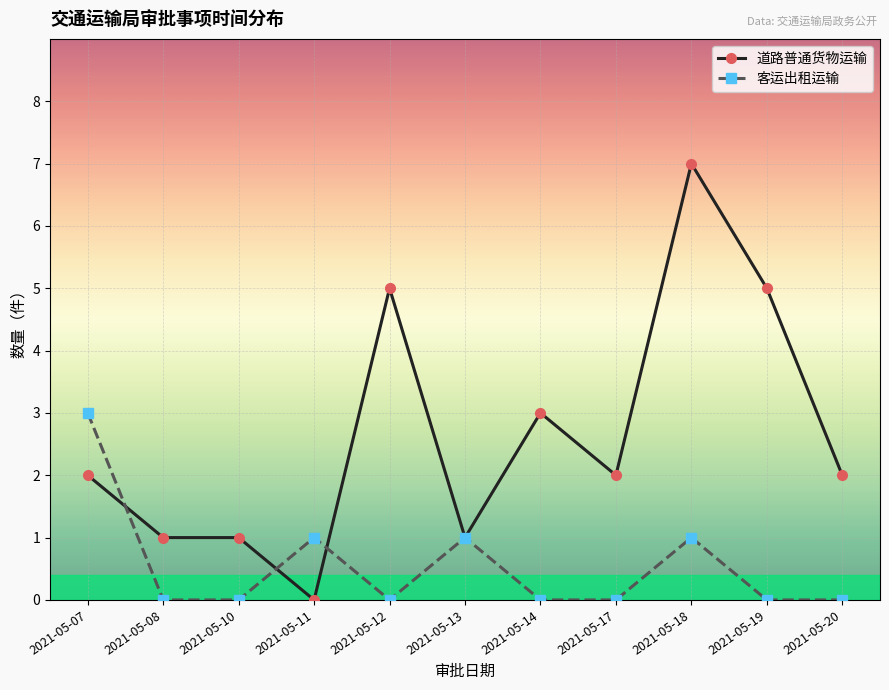

Rank the series at 2021-05-18 from highest to lowest value.

道路普通货物运输, 客运出租运输